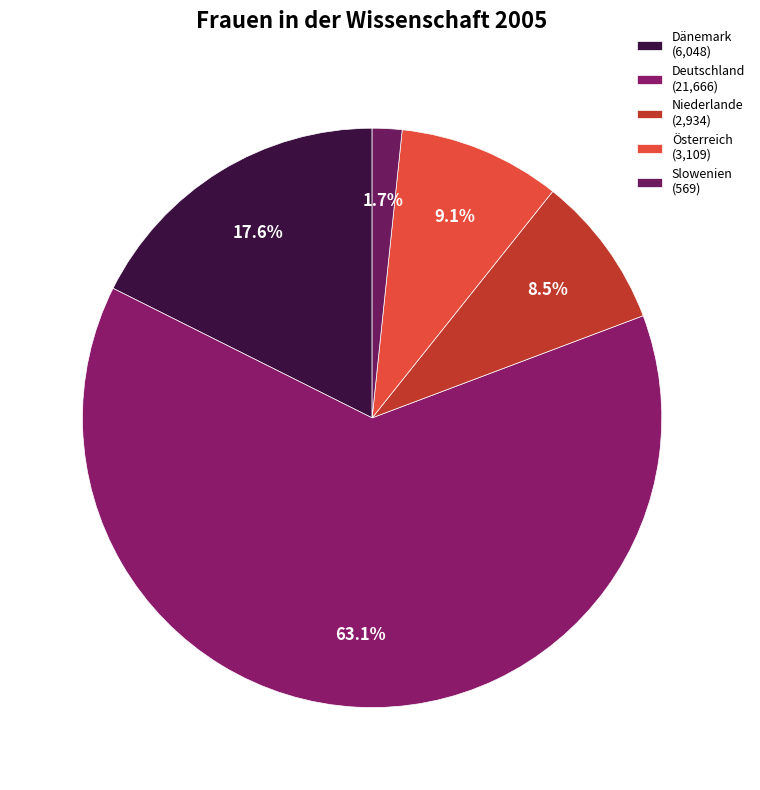

What is the largest slice in the pie chart?

Deutschland